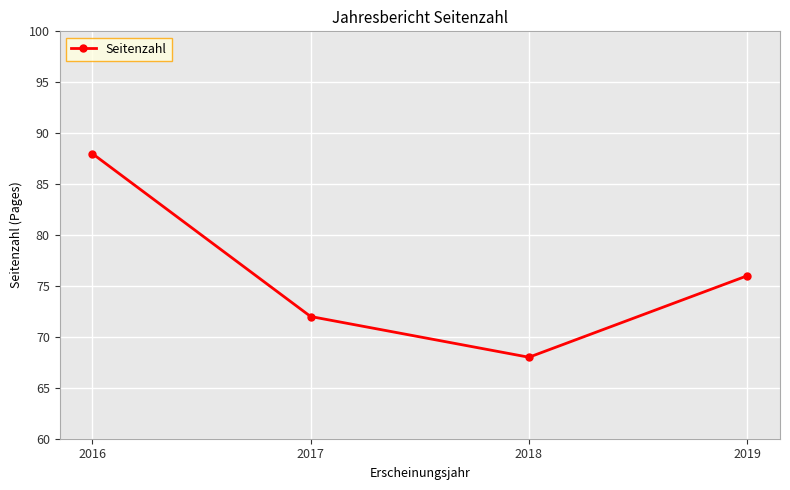

What is the difference between the maximum and minimum values?

20